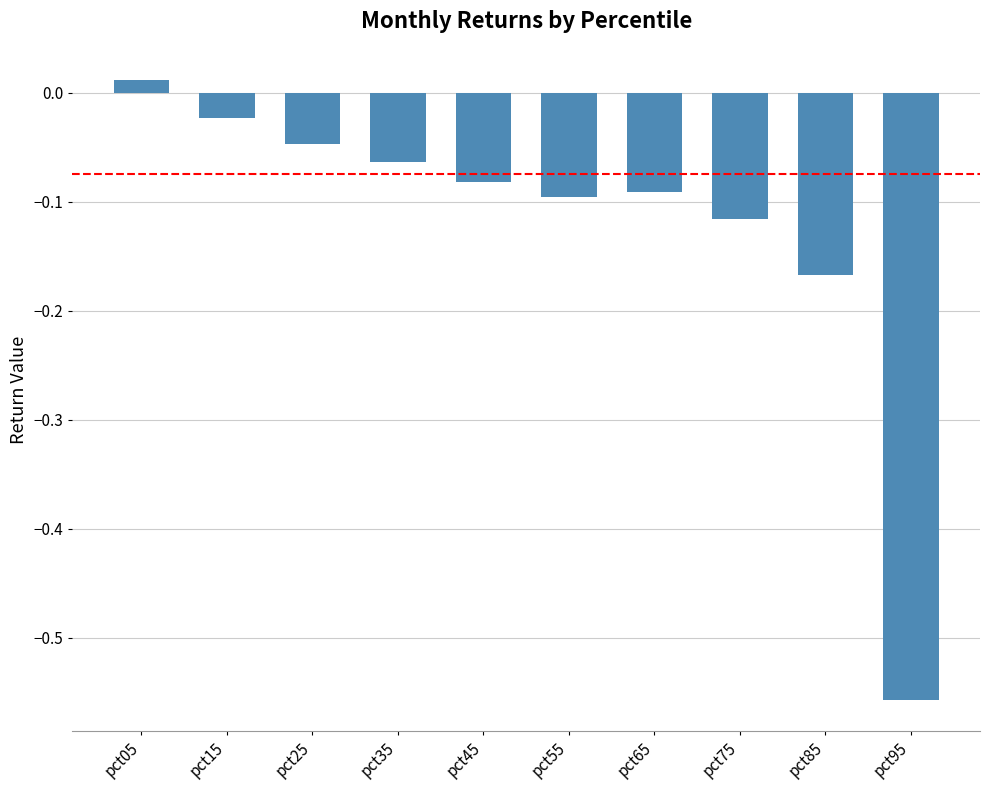

Which label corresponds to the smallest value in the chart?

pct95